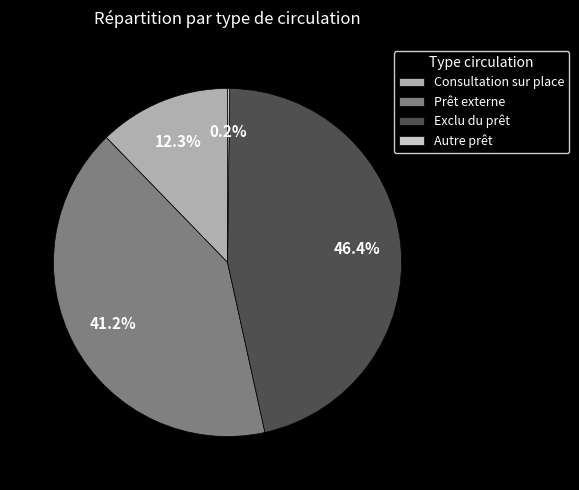

What is the ratio of the value at Exclu du prêt to the value at Consultation sur place?

3.8